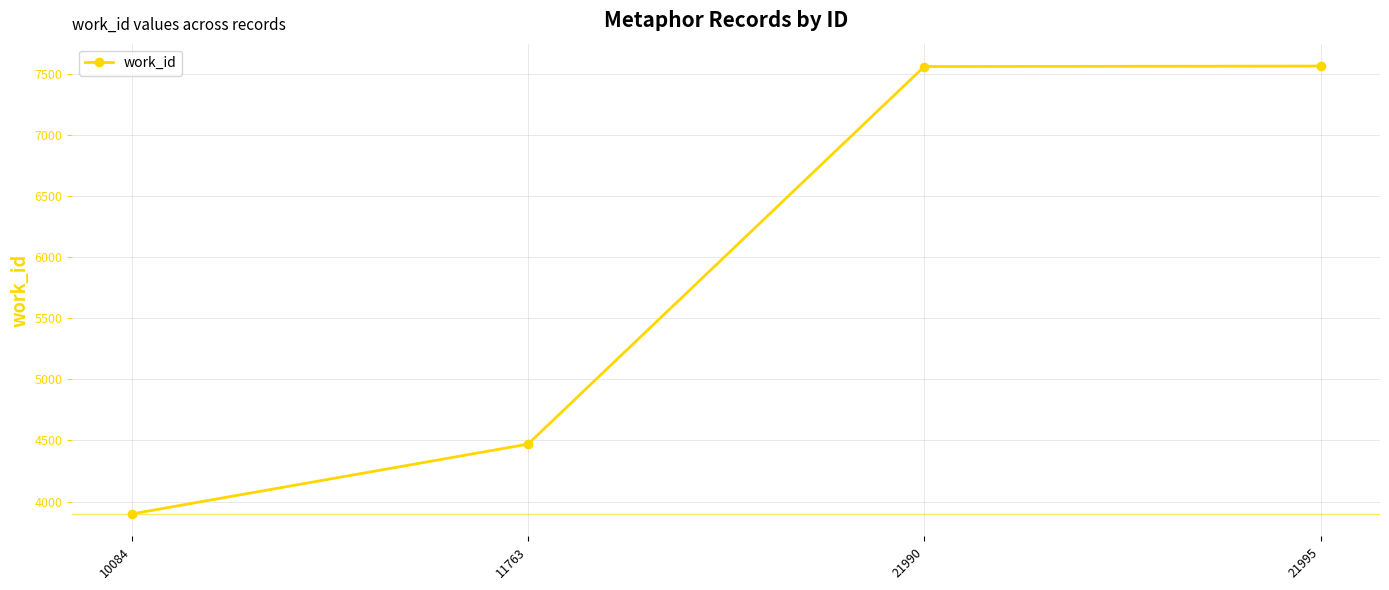

Does the chart display data point markers on the line(s)?

Yes